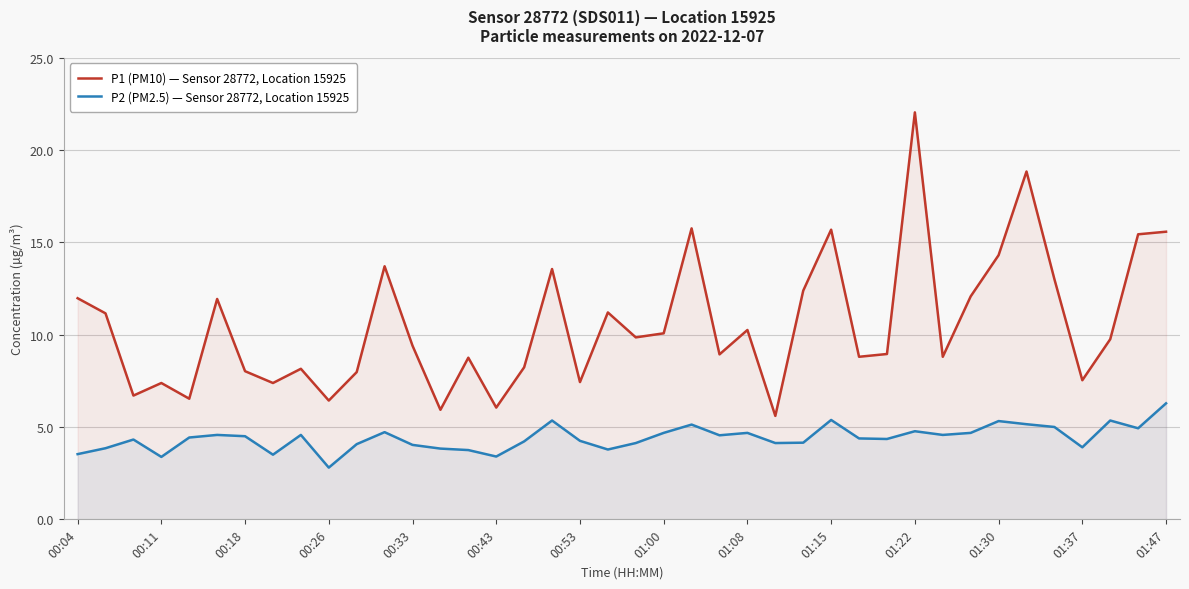

The value of P2 (PM2.5) — Sensor 28772, Location 15925 at 37 is 5.3. True or false?

True